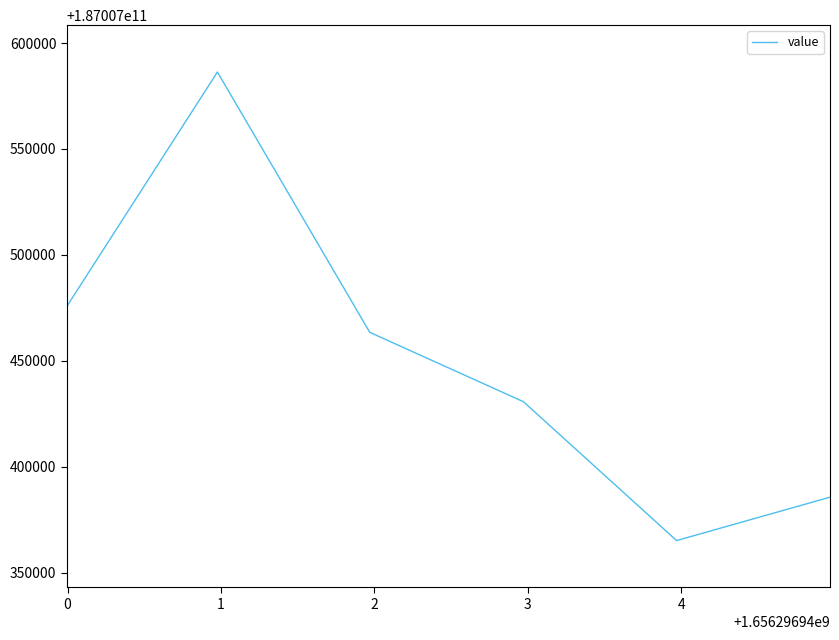

What is the maximum value shown in the chart?

187007586304